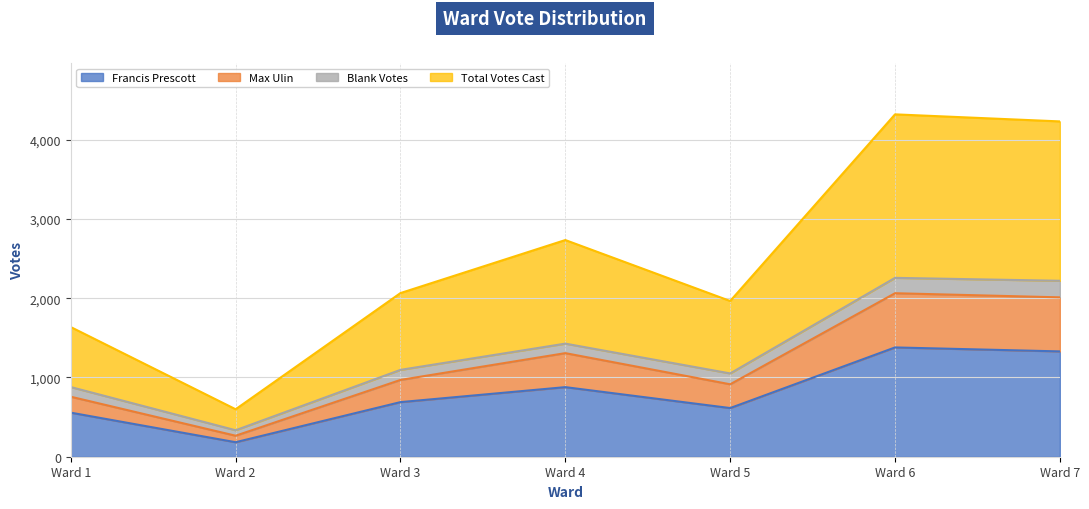

The Francis Prescott series shows 614 at Ward 5. True or false?

True